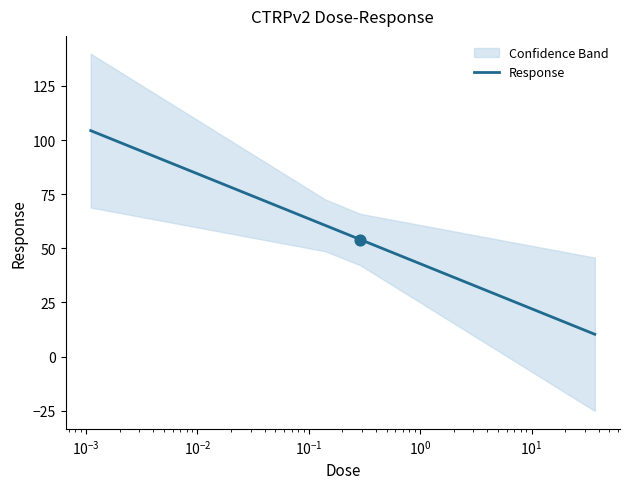

What is the lowest value of the Response series?

10.3